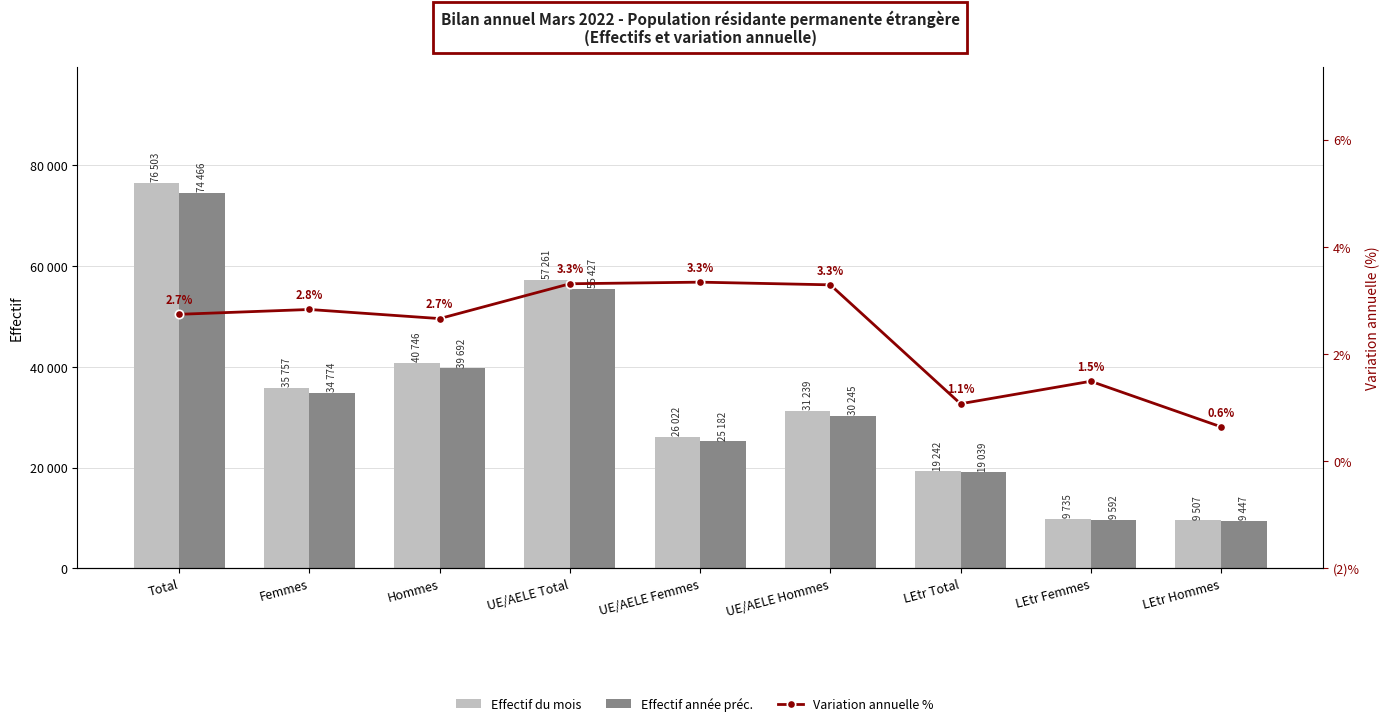

Is the value of Effectif année préc. at UE/AELE Total greater than the value of Variation annuelle % at LEtr Total?

Yes